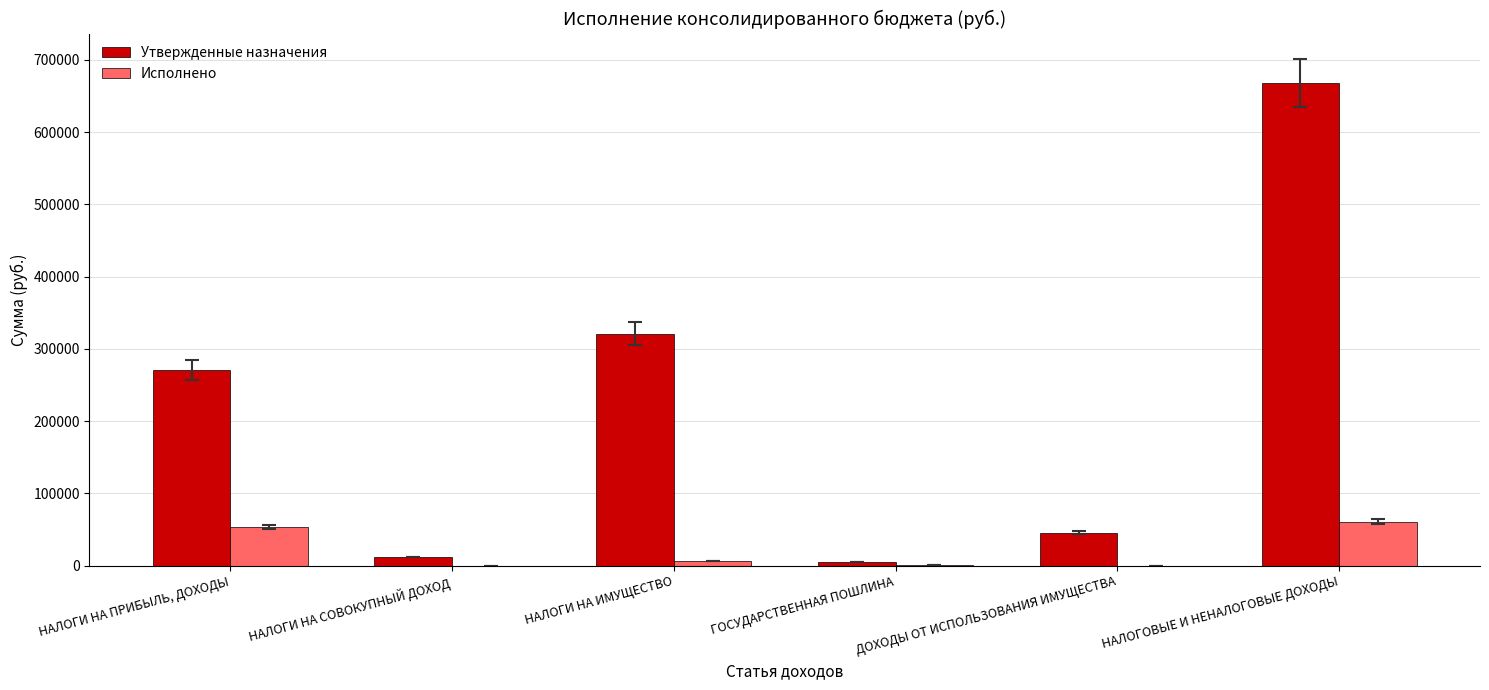

True or false: Утвержденные назначения has a value of 1096577.1 at НАЛОГОВЫЕ И НЕНАЛОГОВЫЕ ДОХОДЫ.

False